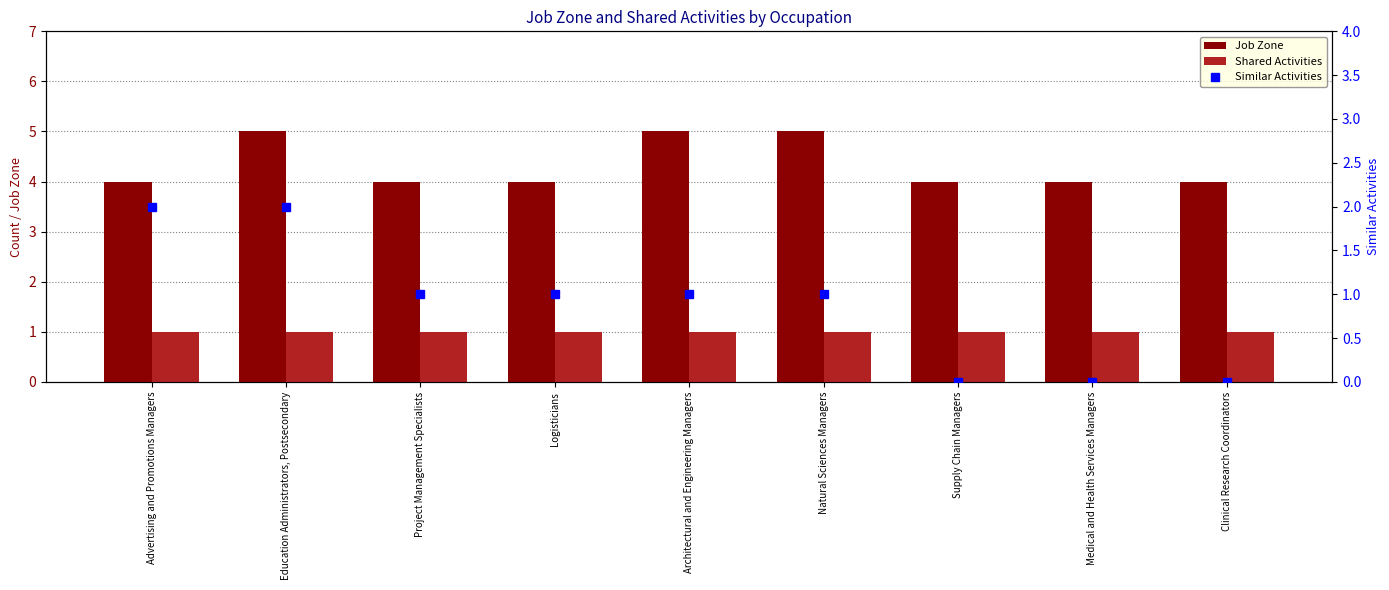

What is the value of the Similar Activities bar at the 3rd from the left?

1